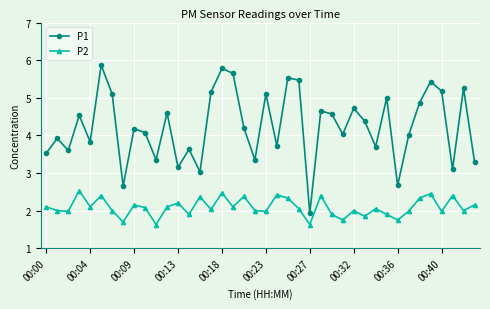

How many distinct data groups are displayed?

2